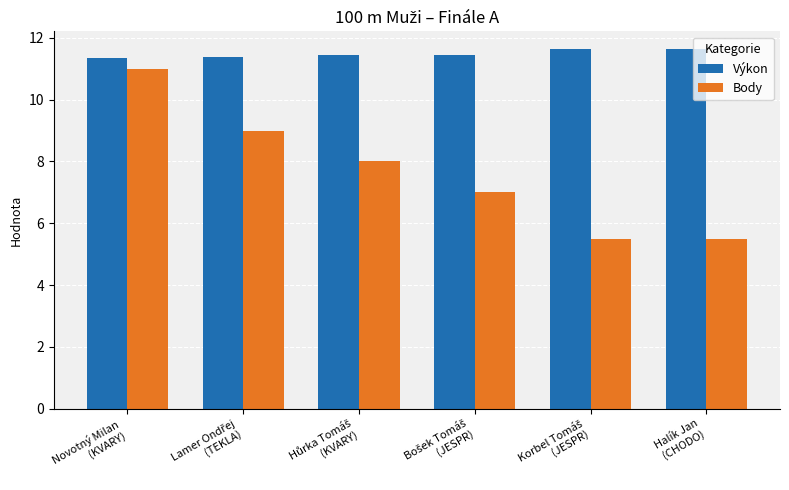

Rank the series by their maximum value, from highest to lowest.

Výkon, Body